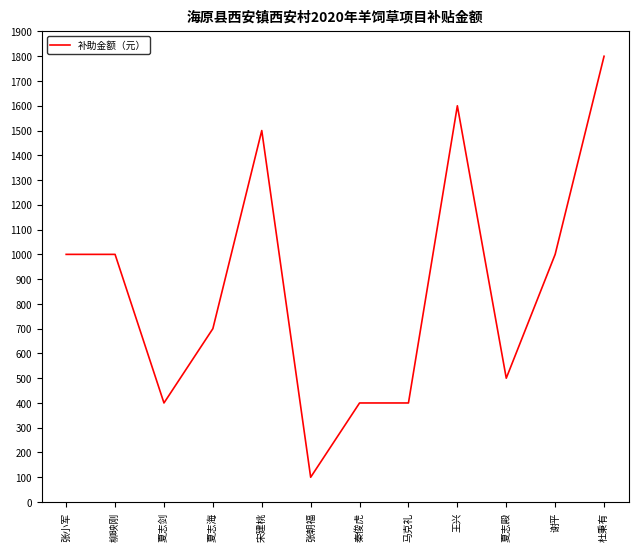

Between 王兴 and 夏志剑, which is larger?

王兴